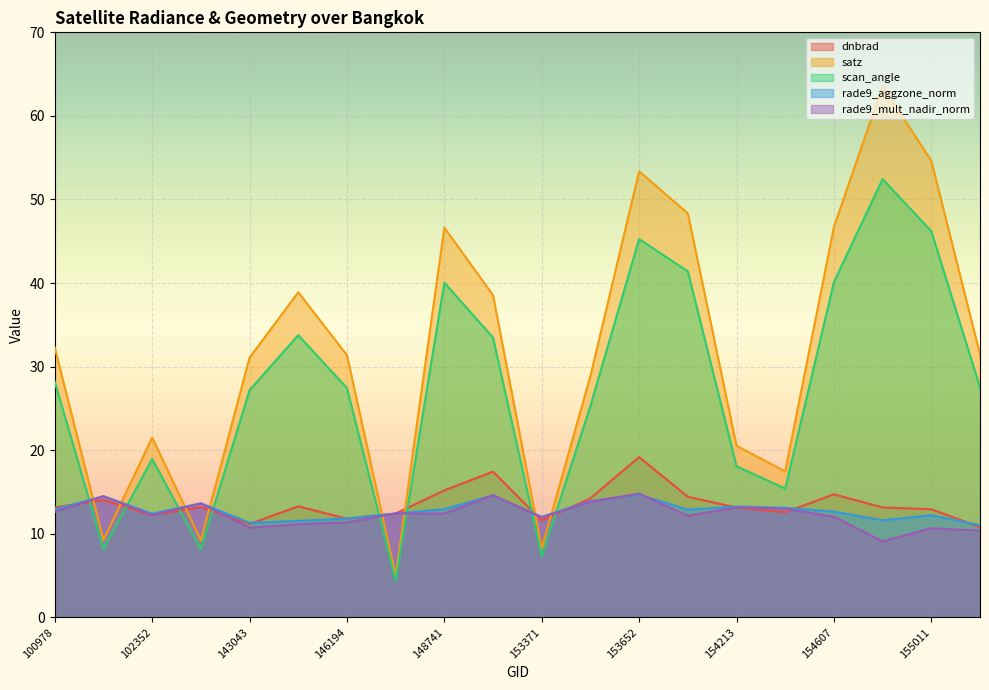

What is the greatest value displayed?

63.6